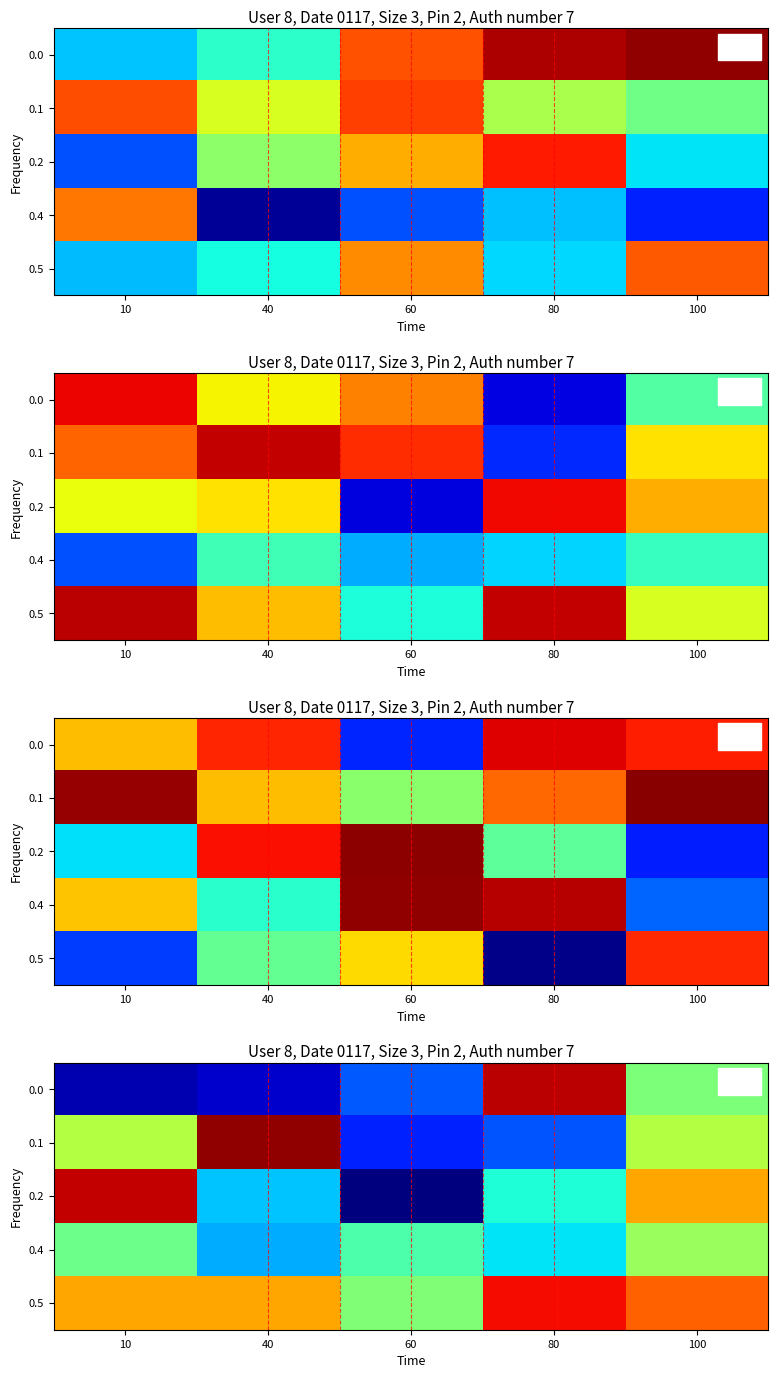

True or false: 0.4 has a value of 0.1 at 80.

False